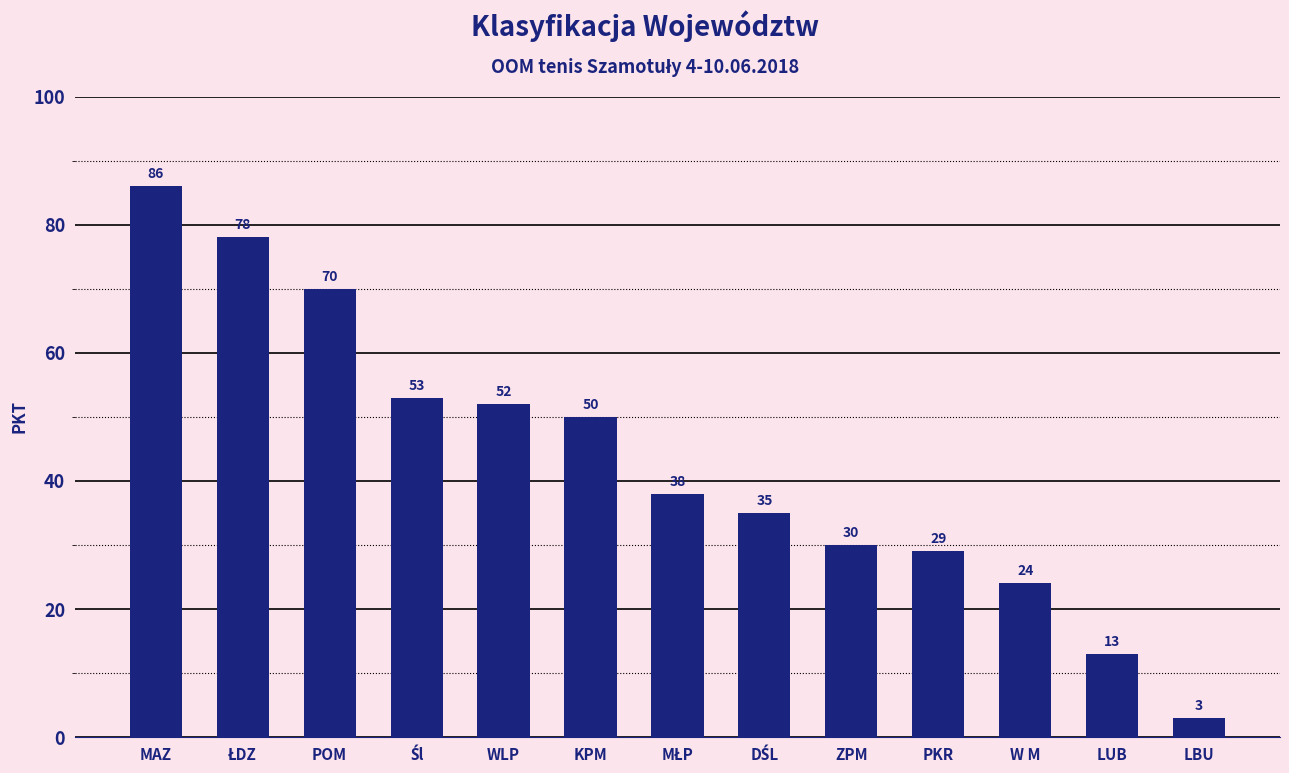

What is the average value?

43